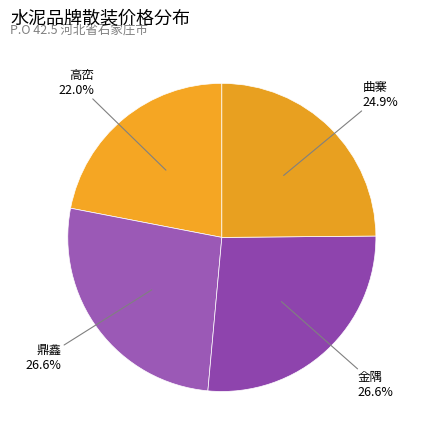

Count the number of slices in the pie.

4